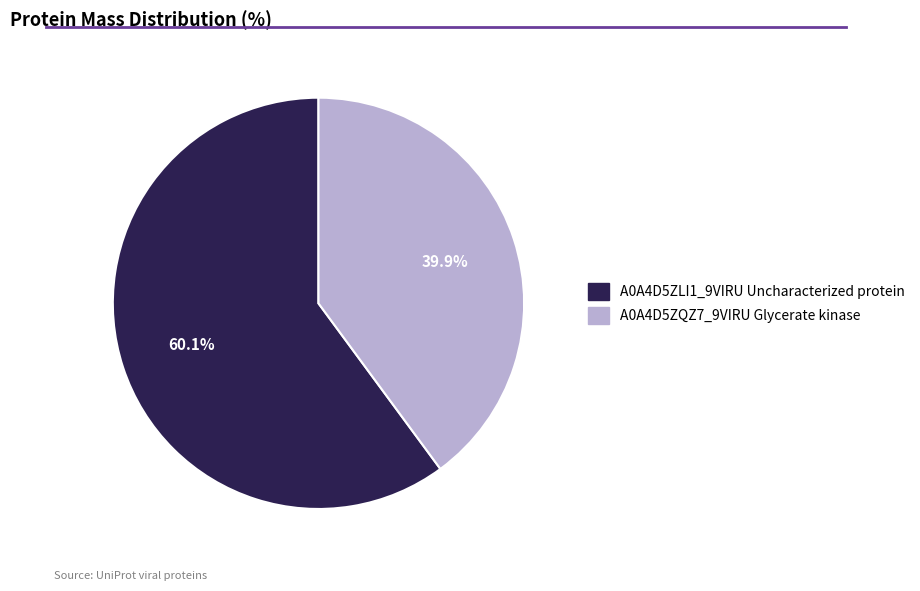

To the nearest percent, what percentage of the pie is A0A4D5ZQZ7_9VIRU Glycerate kinase?

40%